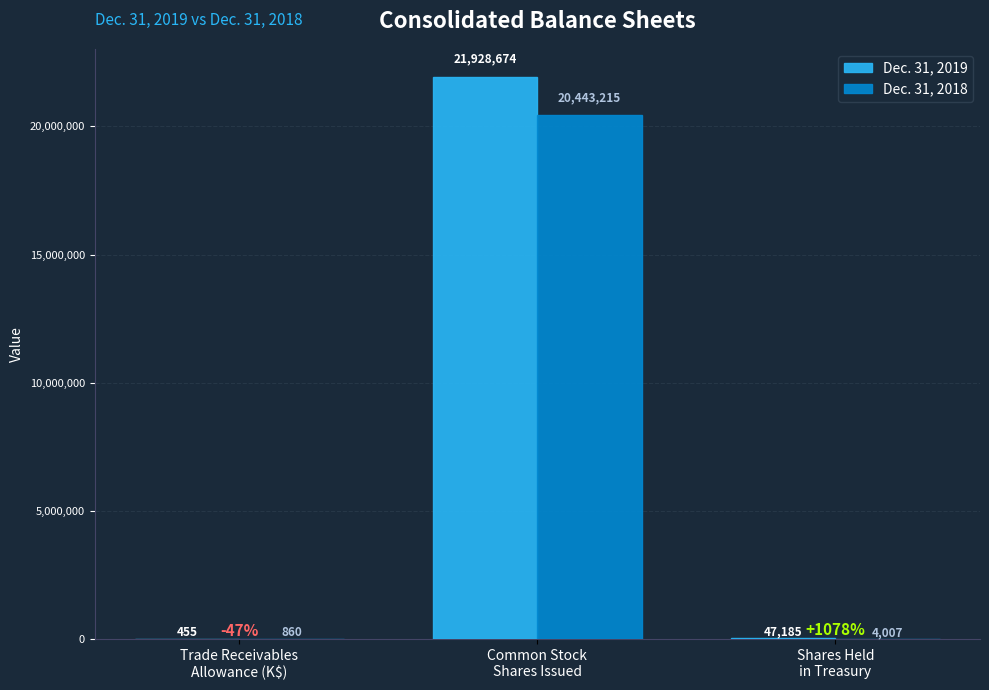

What is the greatest value displayed?

21928674